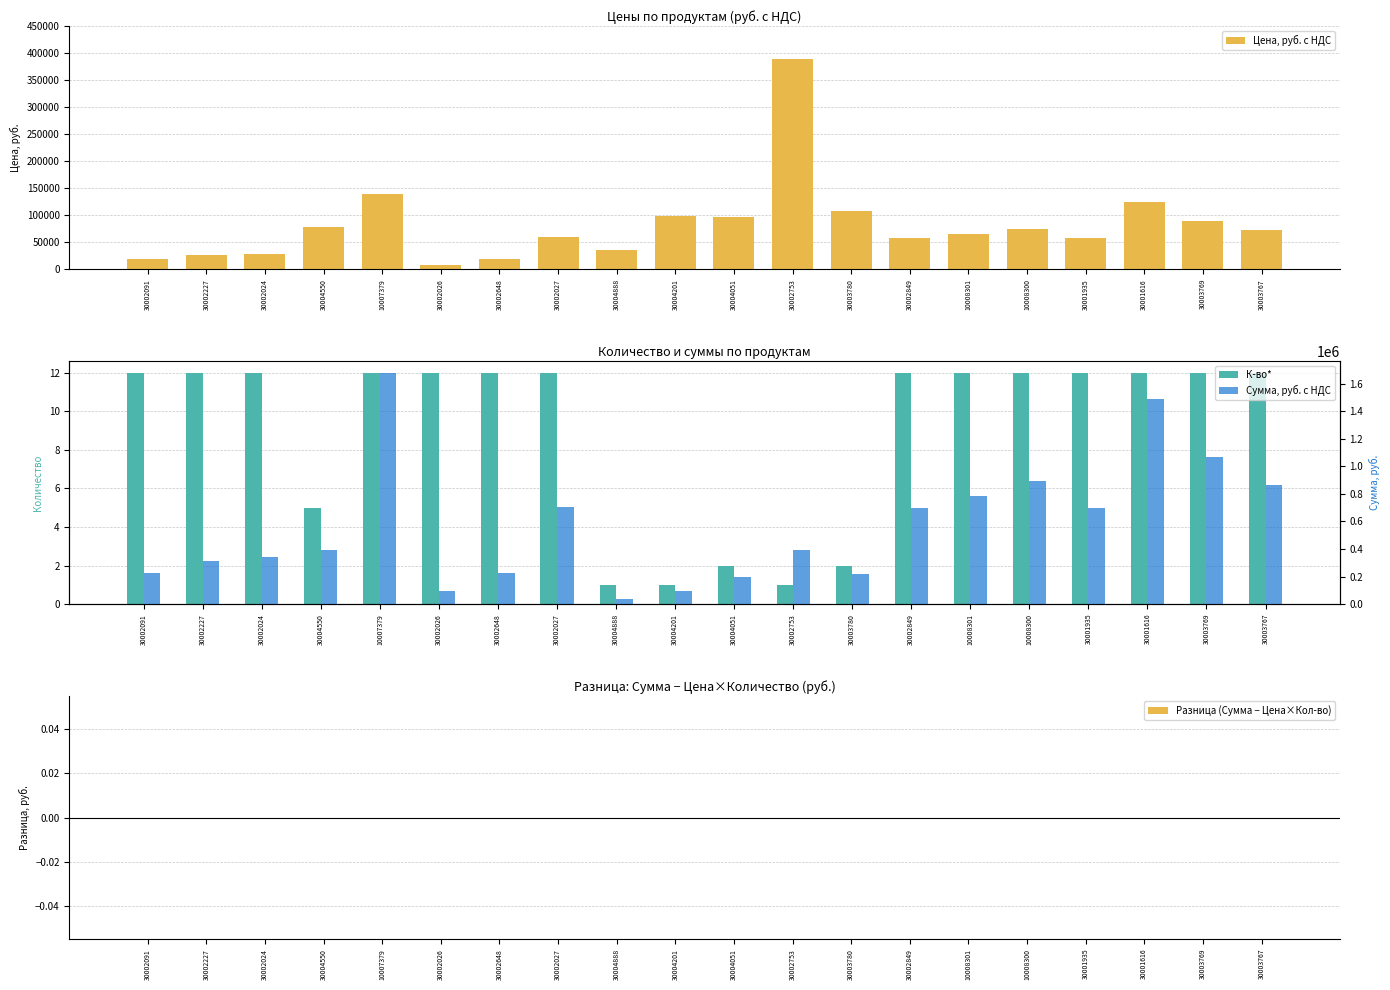

Where is Сумма, руб. с НДС nearest to the value 856900?

30003767